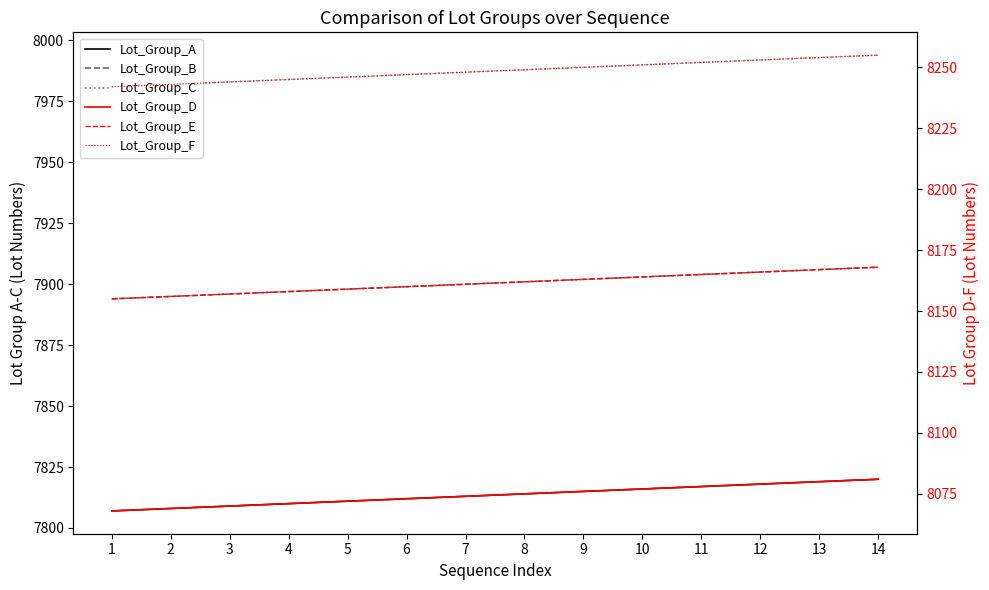

Does the chart have visible grid lines?

No